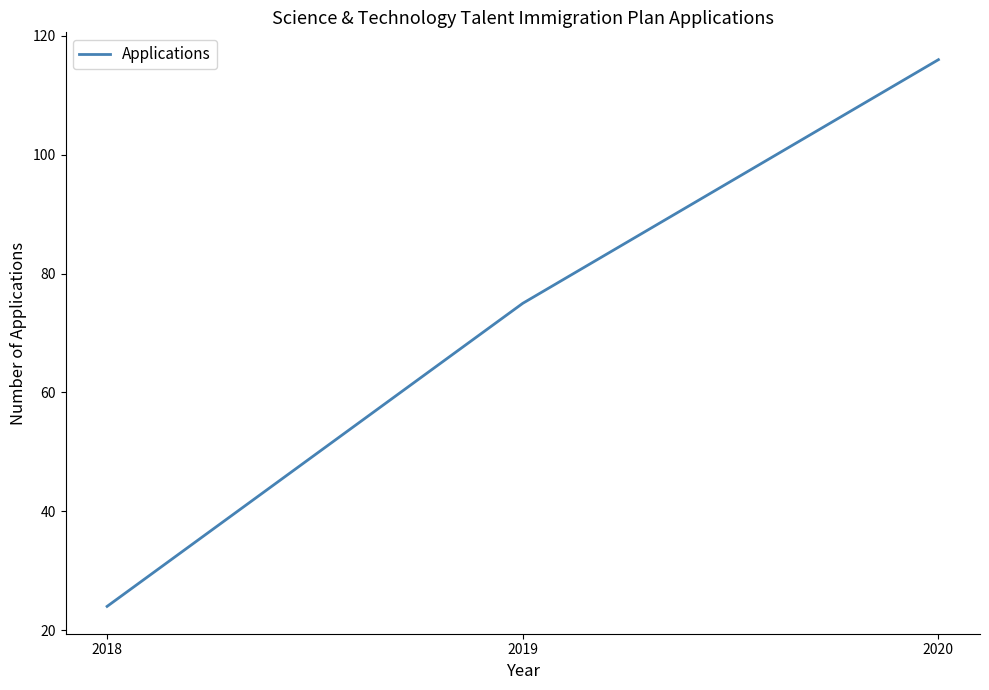

At which category does the chart reach its peak across all series?

2020